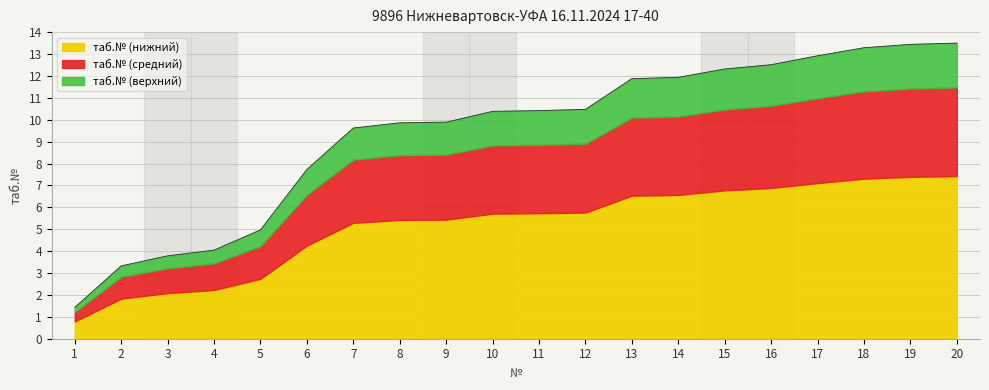

How many data points are less than 10?

9